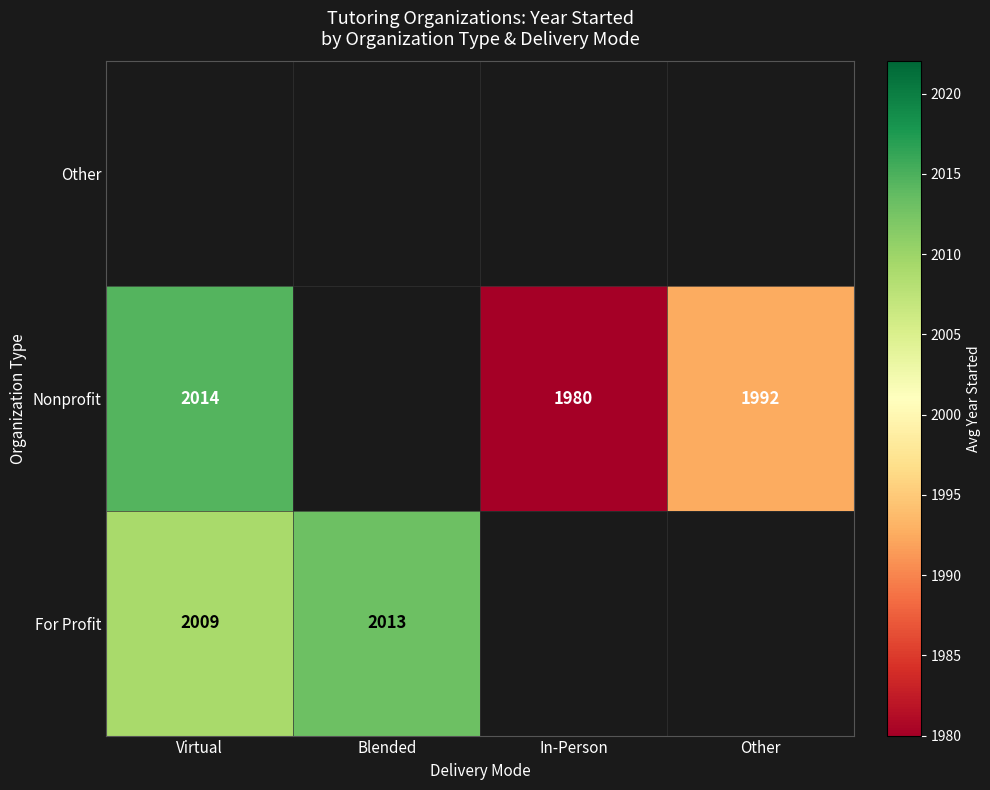

The value of For Profit at Virtual is 2009. True or false?

True